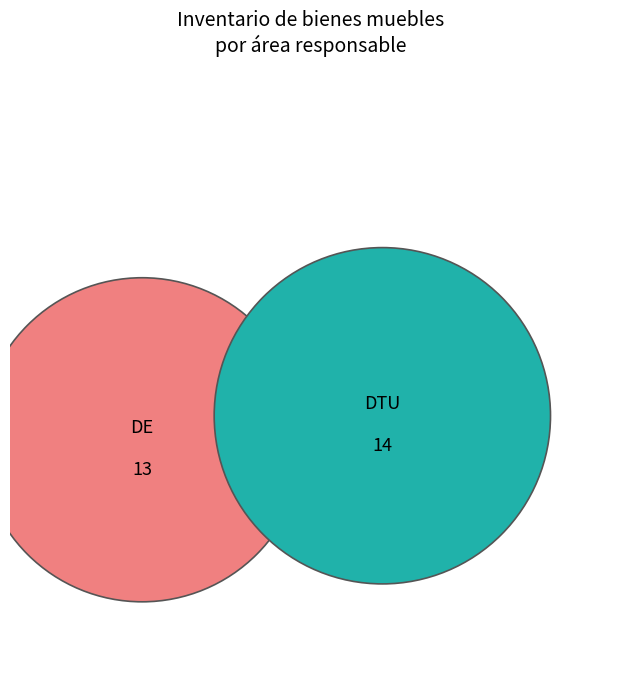

Is there any slice that represents more than half of the pie?

Yes